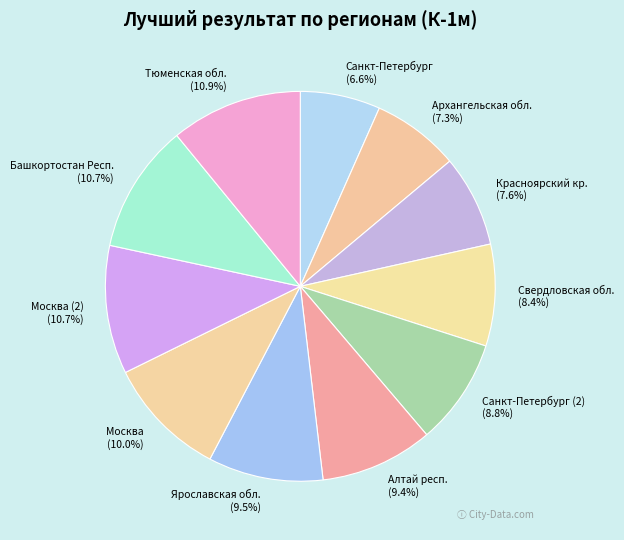

Which slice is the smallest?

Санкт-Петербург (6.6%)